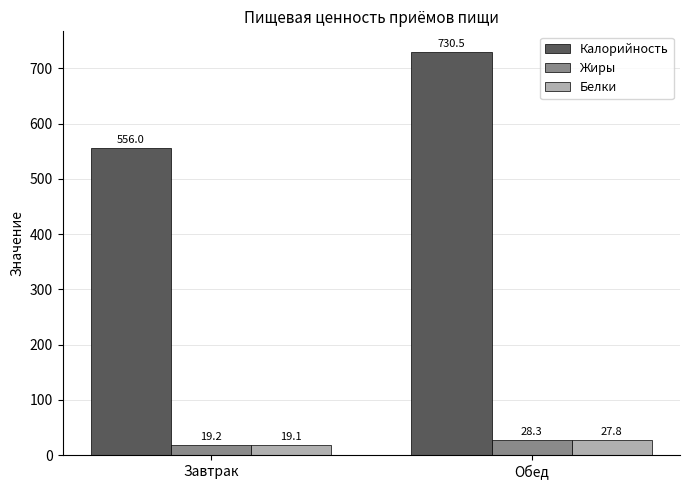

Rank the series by their maximum value, from lowest to highest.

Белки, Жиры, Калорийность